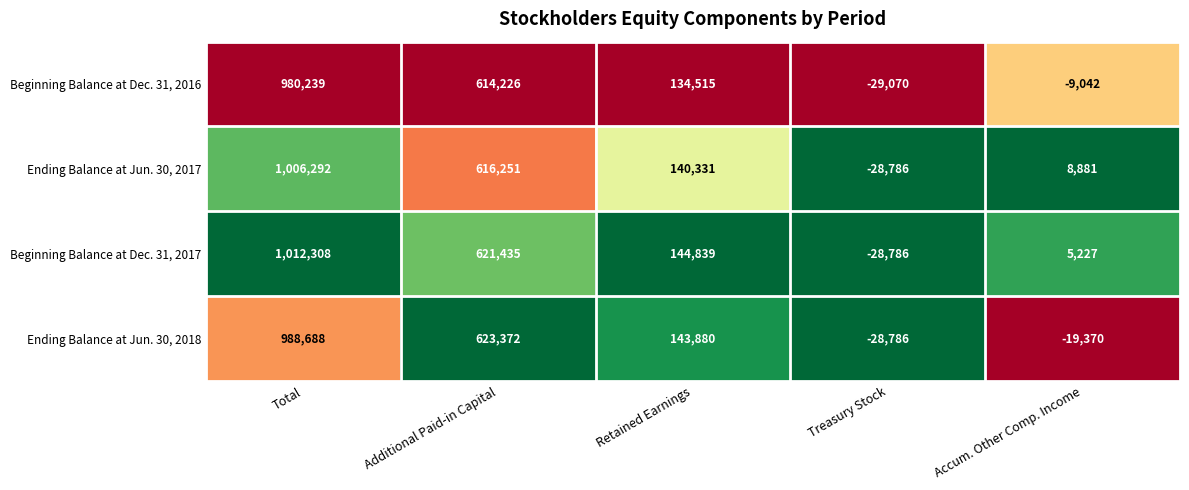

Which category has the lowest value across all series?

Treasury Stock